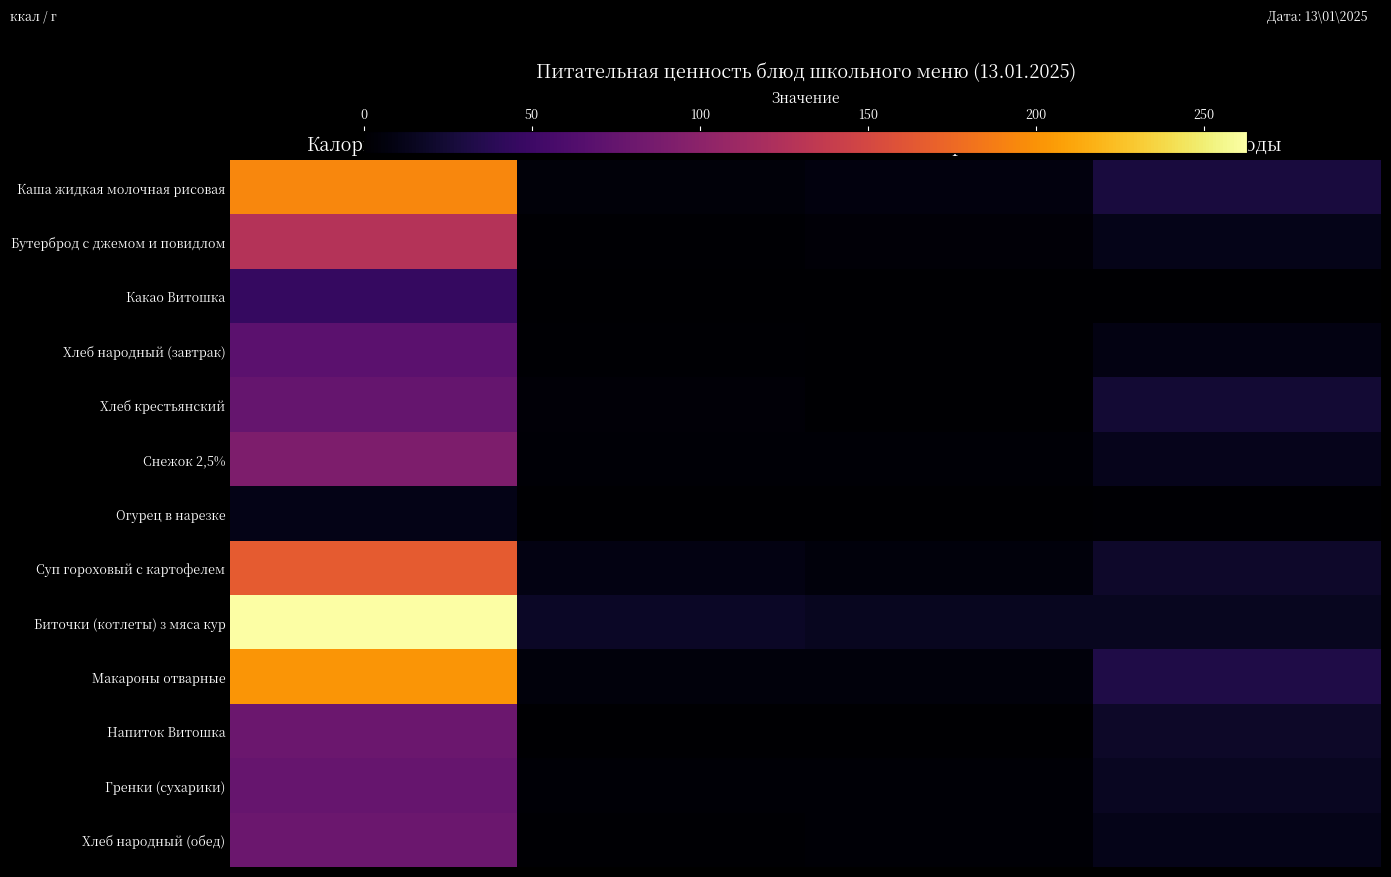

At how many categories does at least one series exceed 146?

1